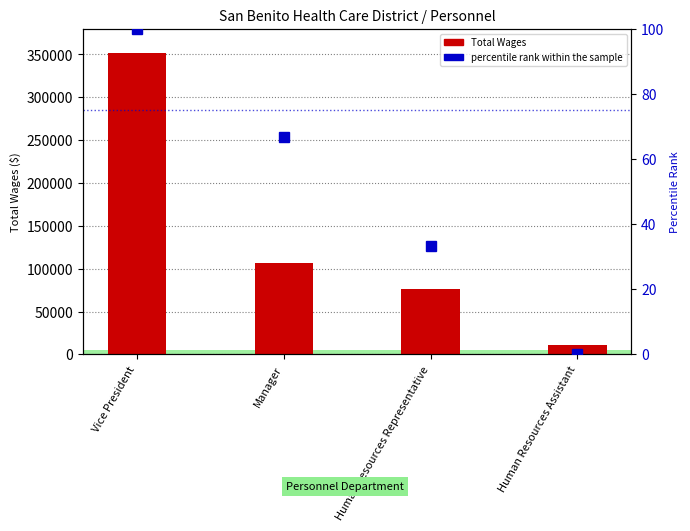

Is it true that Total Wages equals 498289.8 at Vice President?

False